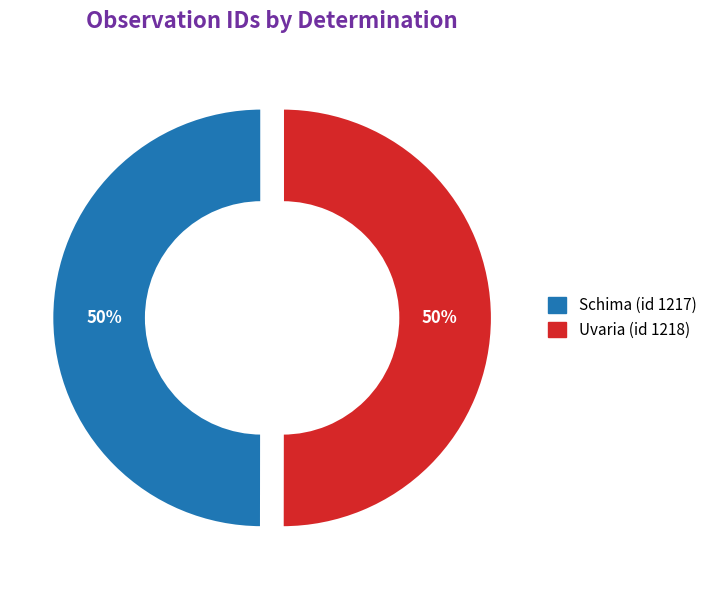

What is the ratio of the value at Uvaria (id 1218) to the value at Schima (id 1217)?

1.0